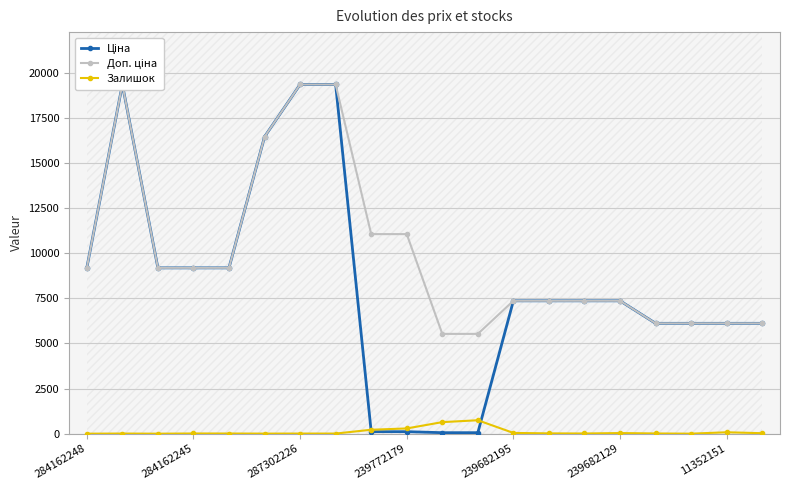

Count the number of data series in this chart.

3